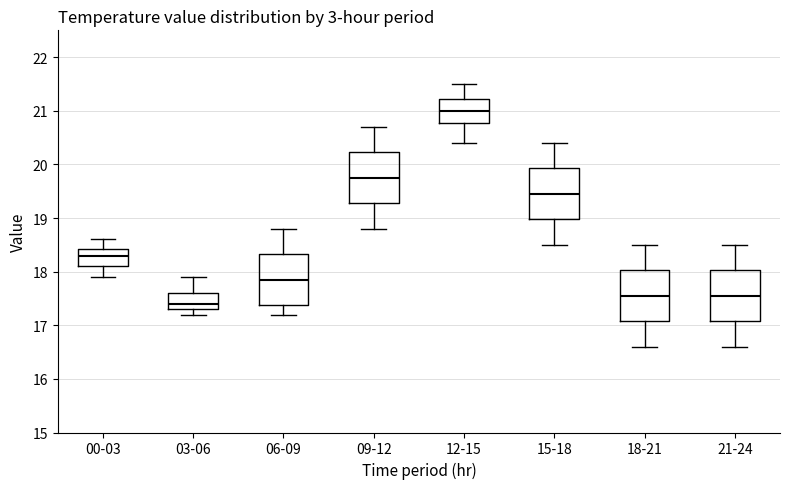

Reading left to right, read every box against the y-axis: the position of its median line, the range the box covers, and the ends of its whiskers. The values are not printed on the chart, so give them approximately, as read against the axis.

00-03: median 18.3, box 18.1 to 18.4, whiskers 17.9 to 18.6
03-06: median 17.4, box 17.3 to 17.6, whiskers 17.2 to 17.9
06-09: median 17.9, box 17.4 to 18.3, whiskers 17.2 to 18.8
09-12: median 19.8, box 19.3 to 20.2, whiskers 18.8 to 20.7
12-15: median 21.0, box 20.8 to 21.2, whiskers 20.4 to 21.5
15-18: median 19.5, box 19.0 to 19.9, whiskers 18.5 to 20.4
18-21: median 17.6, box 17.1 to 18.0, whiskers 16.6 to 18.5
21-24: median 17.6, box 17.1 to 18.0, whiskers 16.6 to 18.5